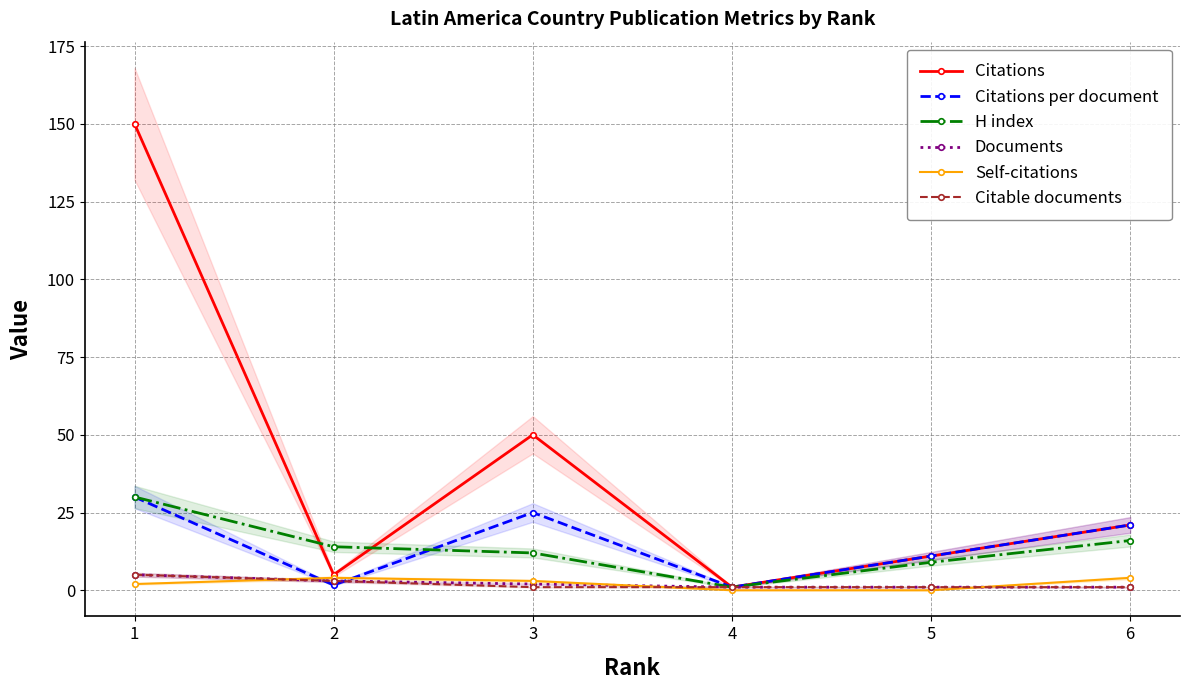

Reading left to right, transcribe all the data shown in this chart.

Citations: 1=150.0	2=5.0	3=50.0	4=1.0	5=11.0	6=21.0
Citations per document: 1=30.0	2=1.7	3=25.0	4=1.0	5=11.0	6=21.0
H index: 1=30.0	2=14.0	3=12.0	4=1.0	5=9.0	6=16.0
Documents: 1=5.0	2=3.0	3=2.0	4=1.0	5=1.0	6=1.0
Self-citations: 1=2.0	2=4.0	3=3.0	4=0.0	5=0.0	6=4.0
Citable documents: 1=5.0	2=3.0	3=1.0	4=1.0	5=1.0	6=1.0